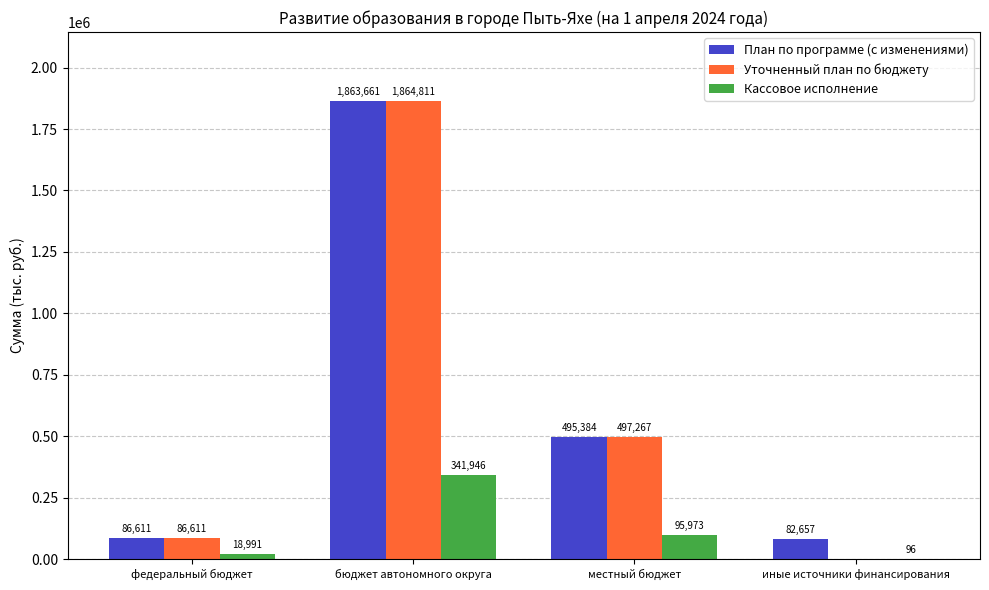

What is the difference between the План по программе (с изменениями) values at иные источники финансирования and бюджет автономного округа?

1781003.9